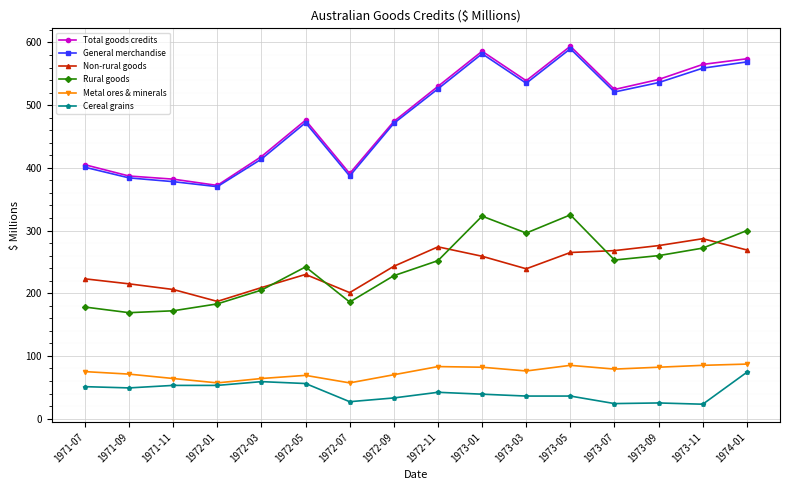

Is it true that Rural goods equals 503 at 1973-05?

False